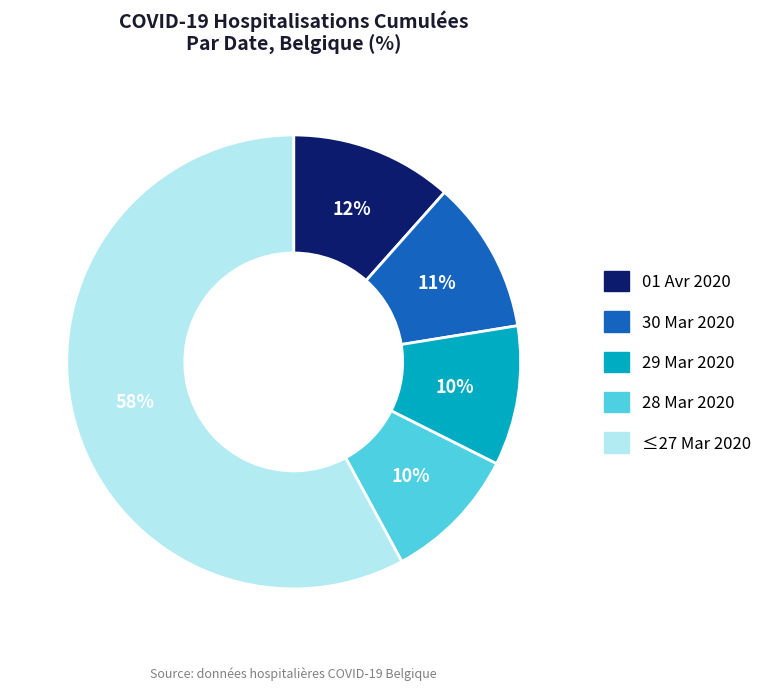

Does any single category account for the majority?

Yes